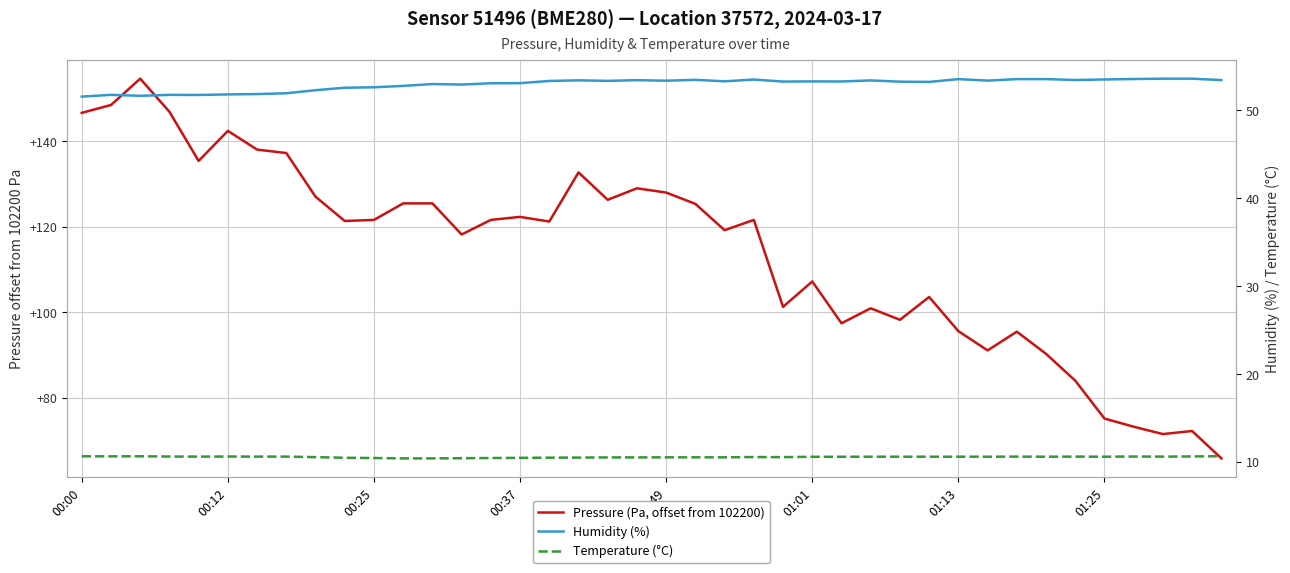

How many values in the Humidity (%) series are below 53?

13